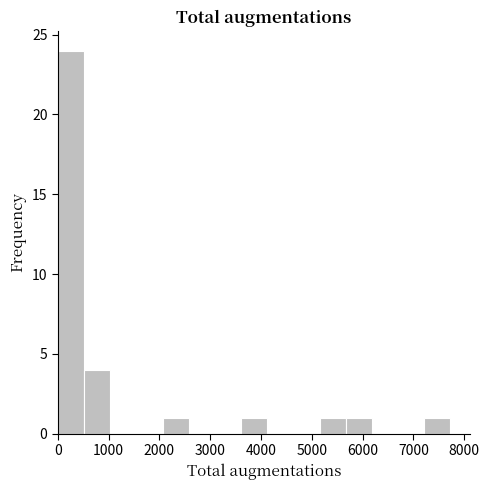

Over which range of the x-axis is the bar tallest?

0 to 500